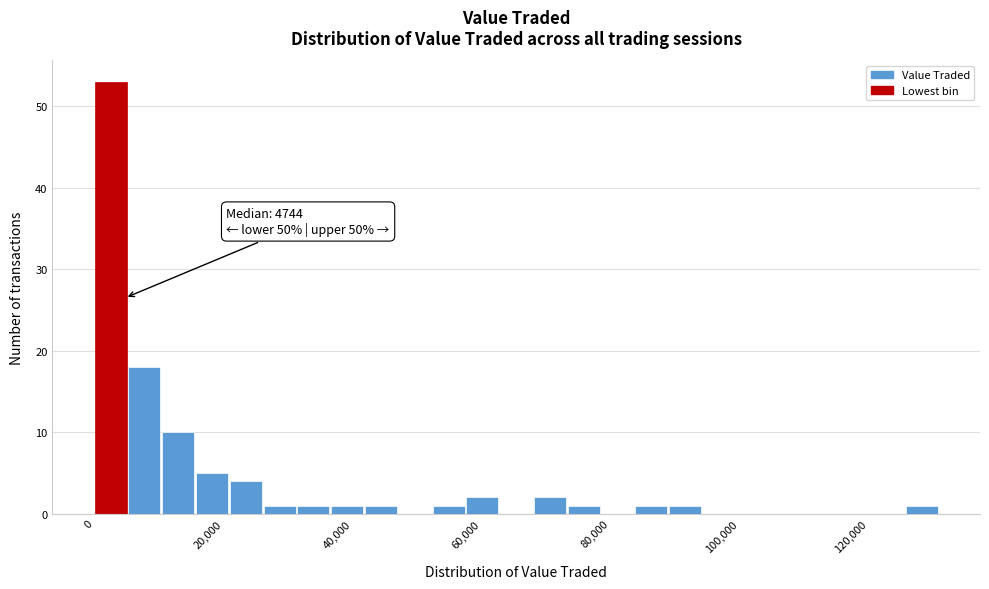

Read against the x-axis, roughly where is the centre of the tallest bar?

2000